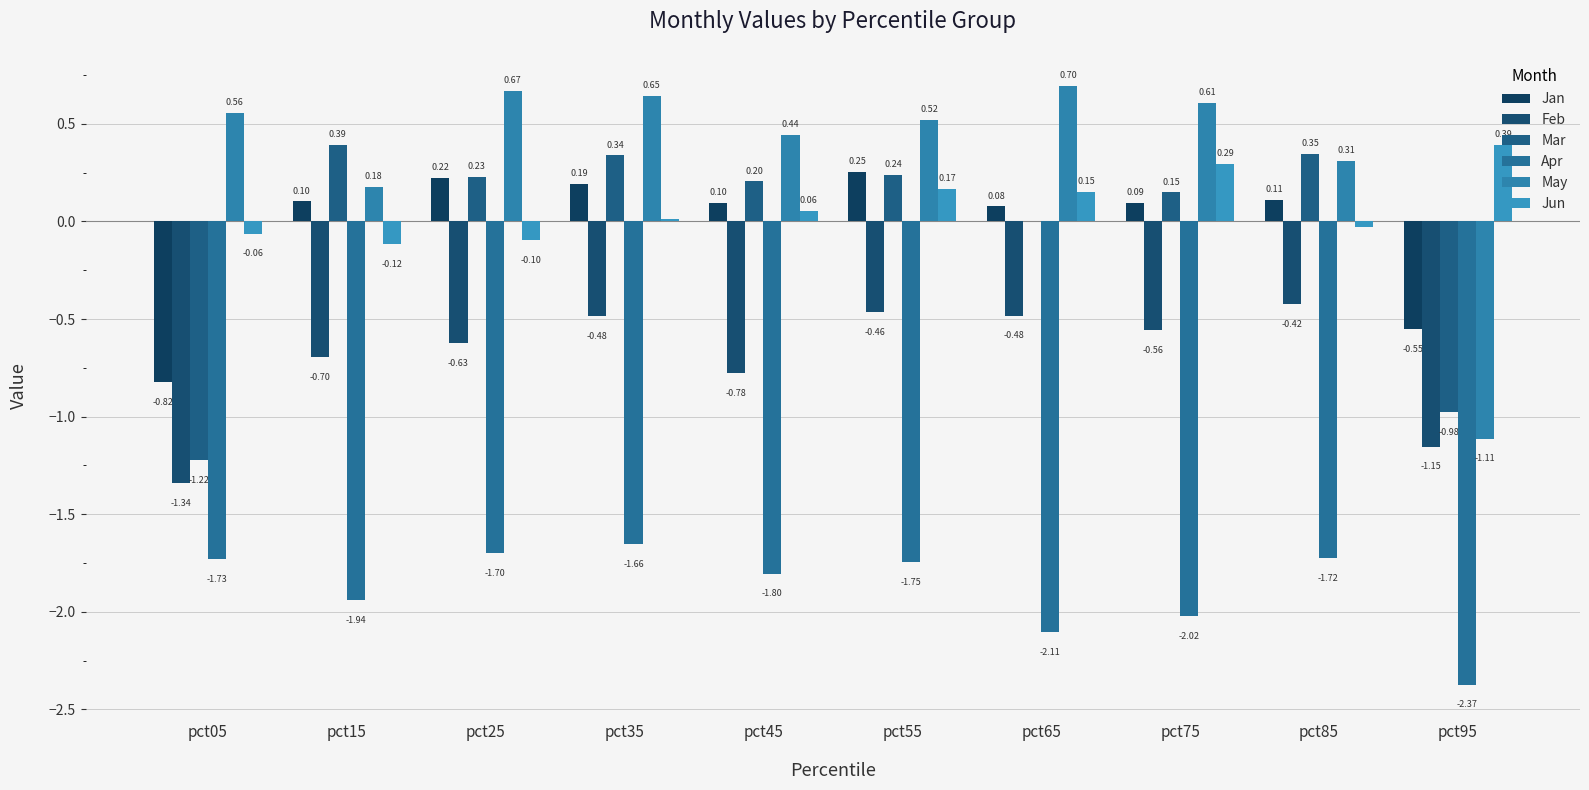

How many values in the Jan series exceed 0?

8